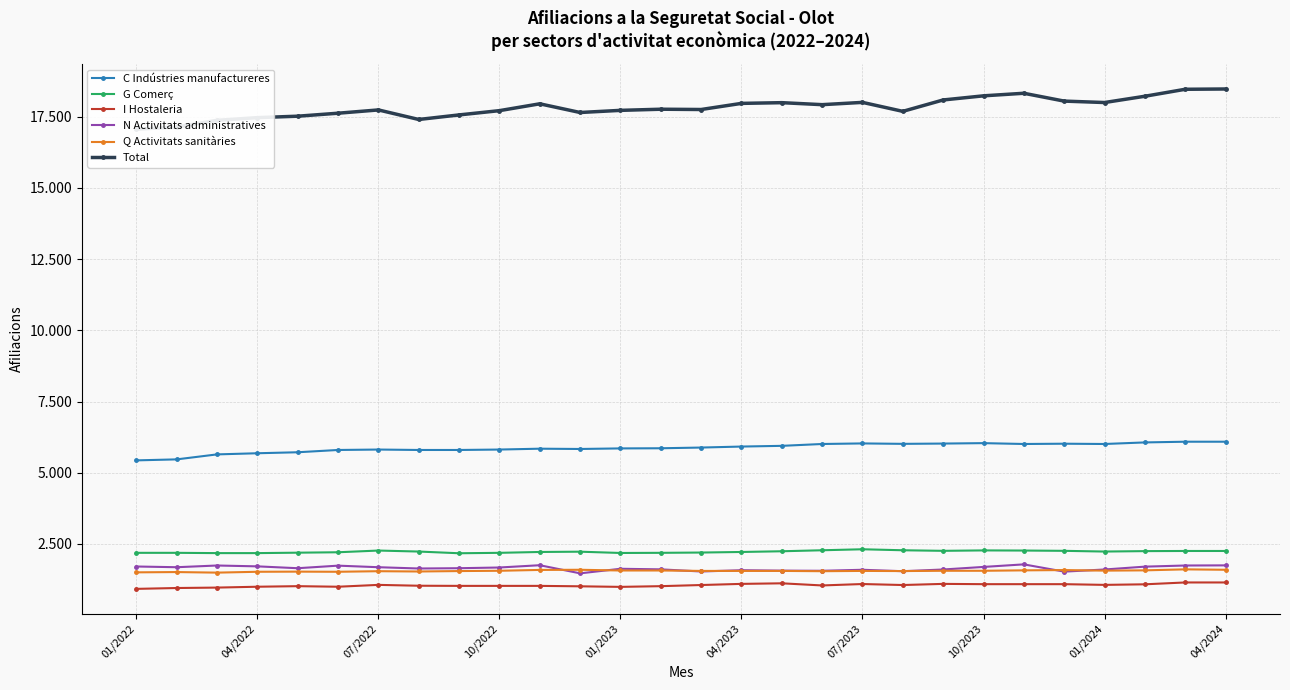

What is the sum of all Total values?

498775